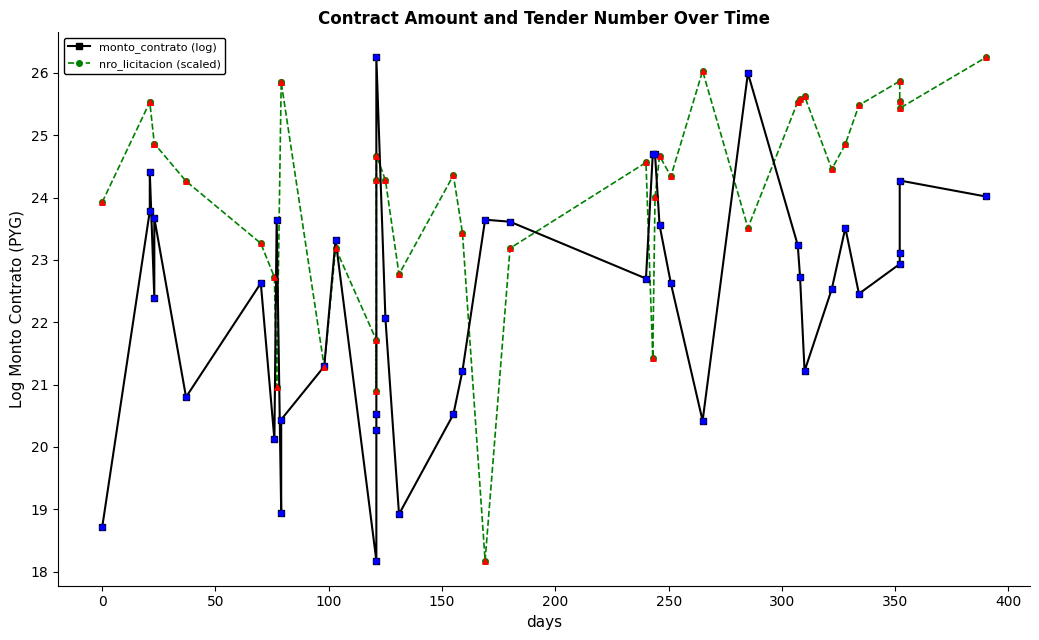

Which series reaches the maximum Y coordinate?

monto_contrato (log)